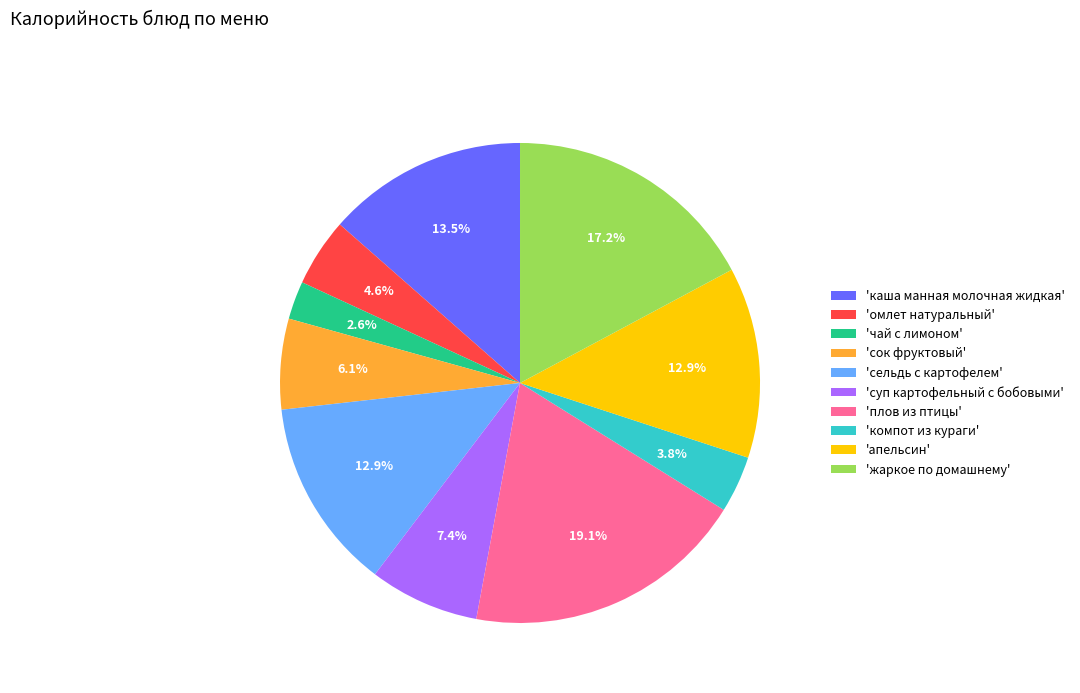

How much of the chart is everything except 'омлет натуральный'?

95.4%